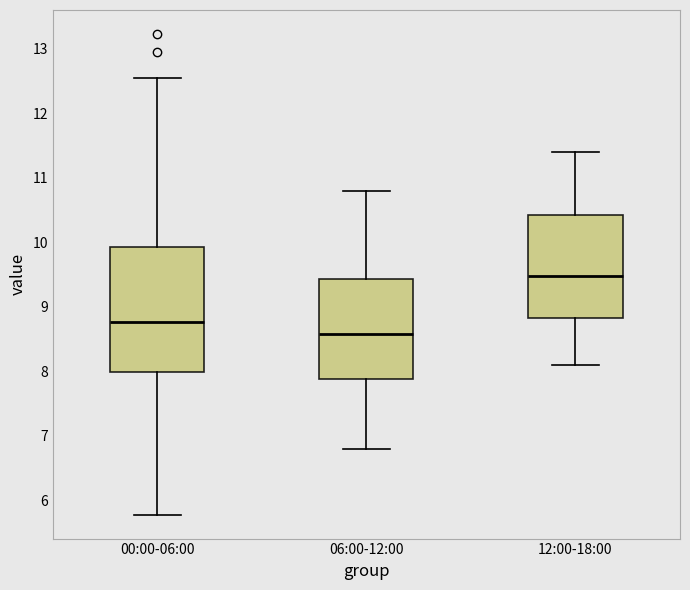

Reading left to right, transcribe this box plot: for each box, give where its median line is, the range the box spans, and where its two whiskers end, as read against the y-axis. The values are not printed on the chart, so give them approximately, as read against the axis.

00:00-06:00: median 8.8, box 8.0 to 9.9, whiskers 5.8 to 12.6
06:00-12:00: median 8.6, box 7.9 to 9.4, whiskers 6.8 to 10.8
12:00-18:00: median 9.5, box 8.8 to 10.4, whiskers 8.1 to 11.4